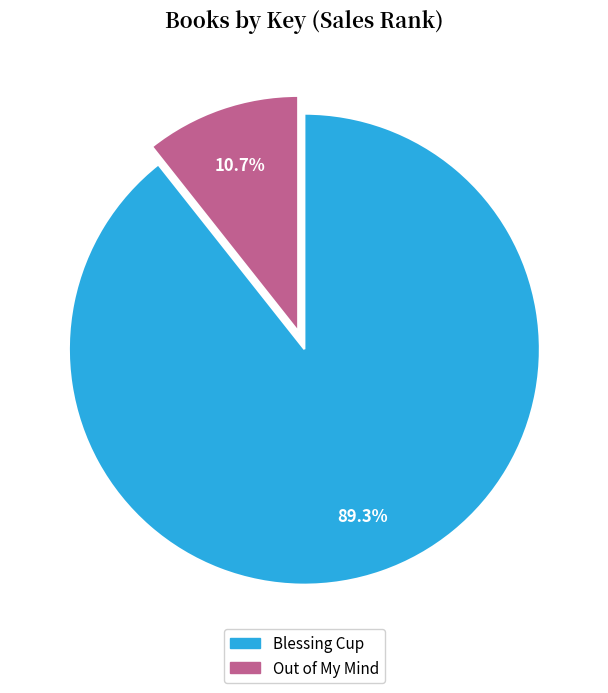

To the nearest percent, what is the difference between the Blessing Cup and Out of My Mind slice percentages?

79%